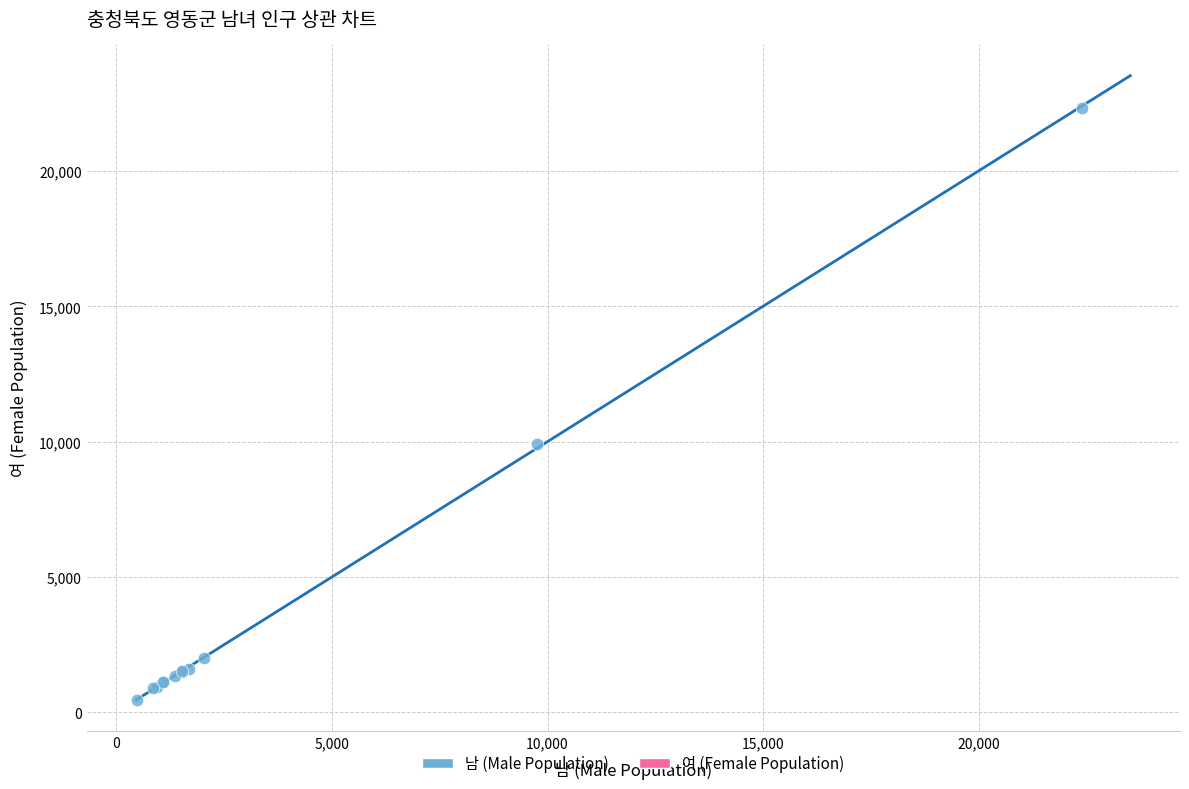

What Y value in the scatter plot is closest to 11407?

9901